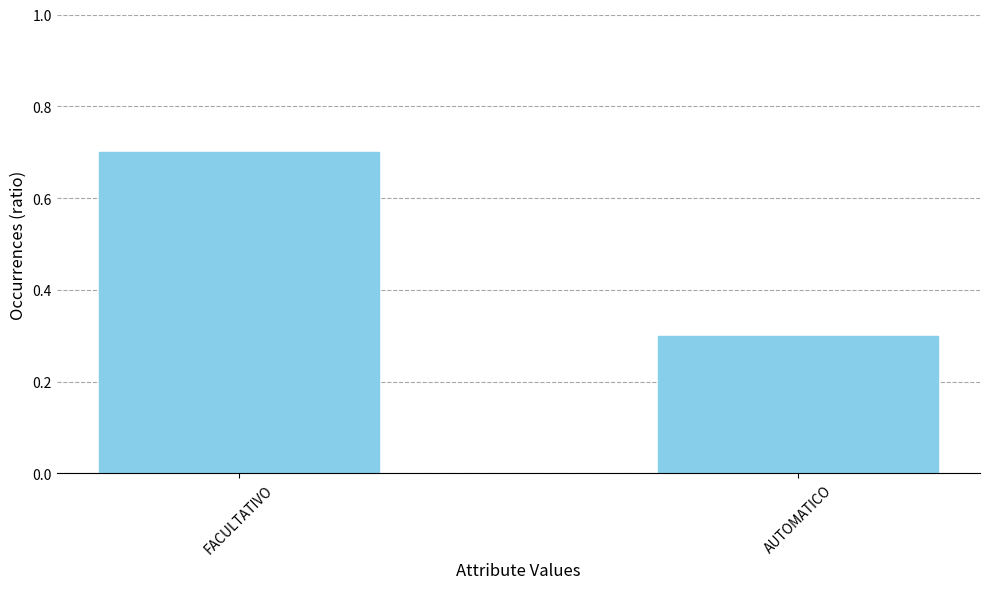

What is the difference between the values at FACULTATIVO and AUTOMATICO?

0.4